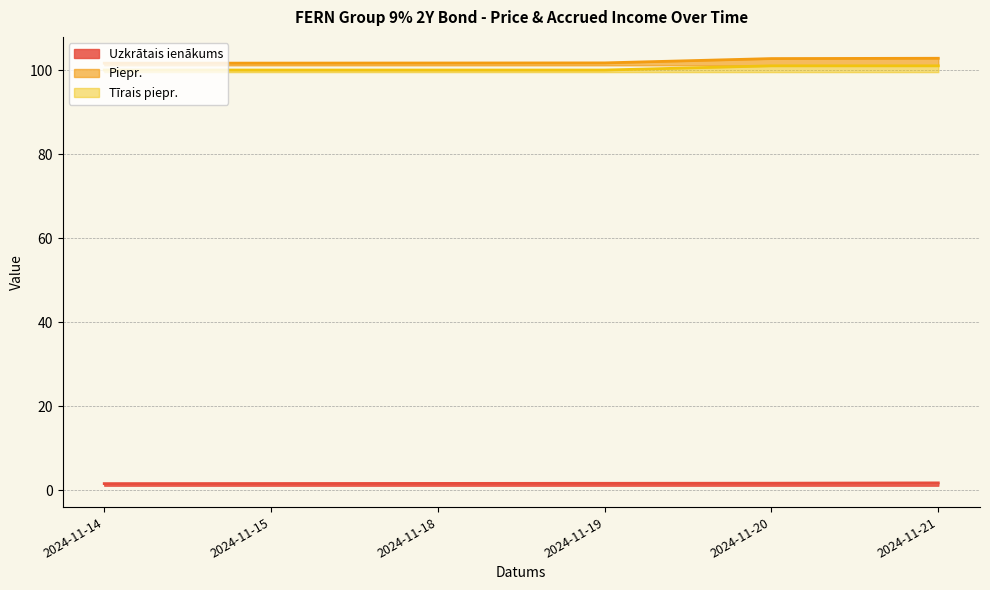

Reading left to right, what are all the values shown in this chart?

Uzkrātais ienākums: 2024-11-14=1.6	2024-11-15=1.6	2024-11-18=1.7	2024-11-19=1.7	2024-11-20=1.7	2024-11-21=1.8
Piepr.: 2024-11-14=101.6	2024-11-15=101.7	2024-11-18=101.7	2024-11-19=101.7	2024-11-20=102.7	2024-11-21=102.8
Tīrais piepr.: 2024-11-14=100.0	2024-11-15=100.0	2024-11-18=100.0	2024-11-19=100.0	2024-11-20=101.0	2024-11-21=101.0